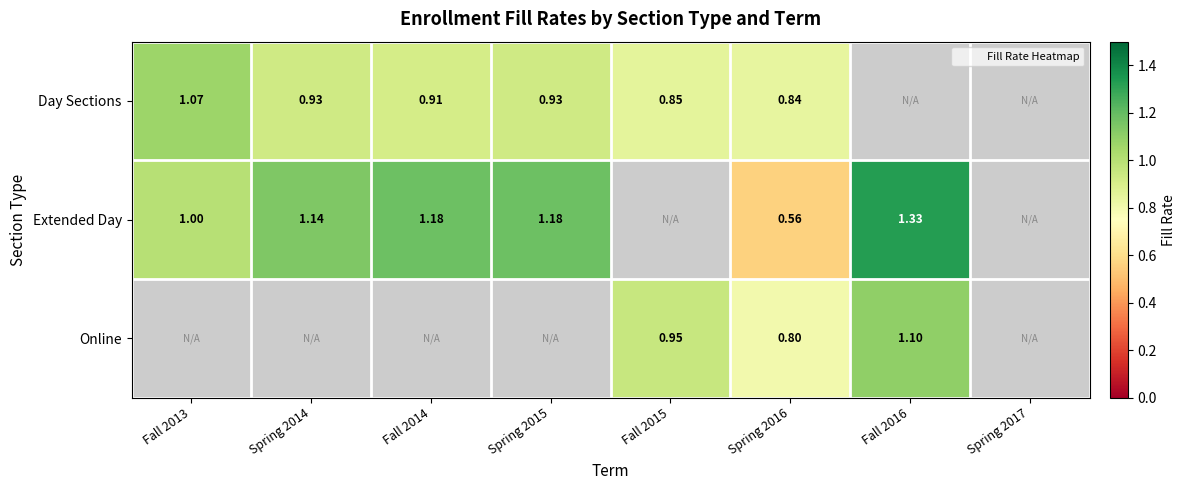

Which has a higher value, Fall 2015 or Fall 2014?

Fall 2014